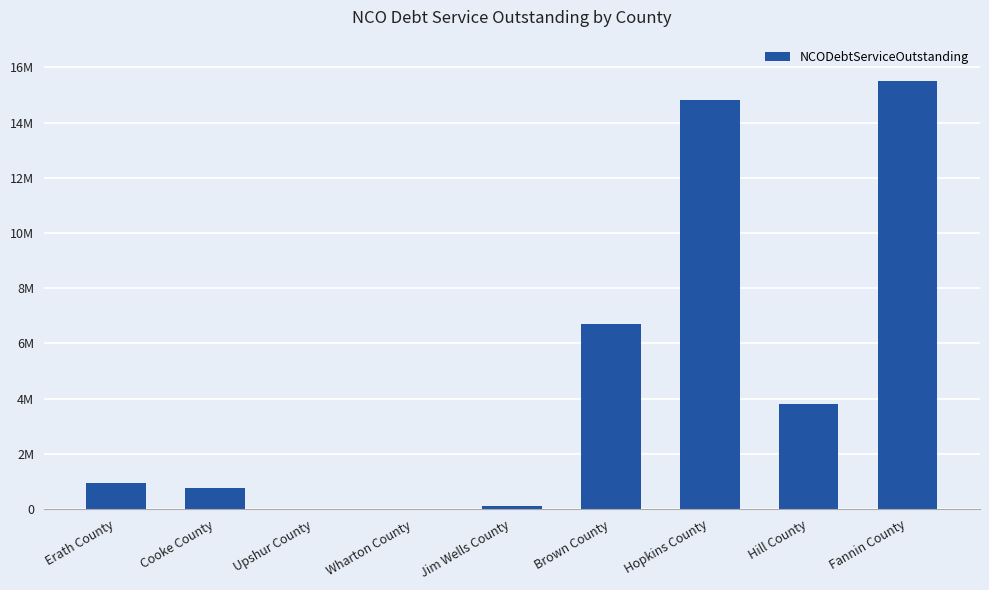

What position from the left is Erath County?

1